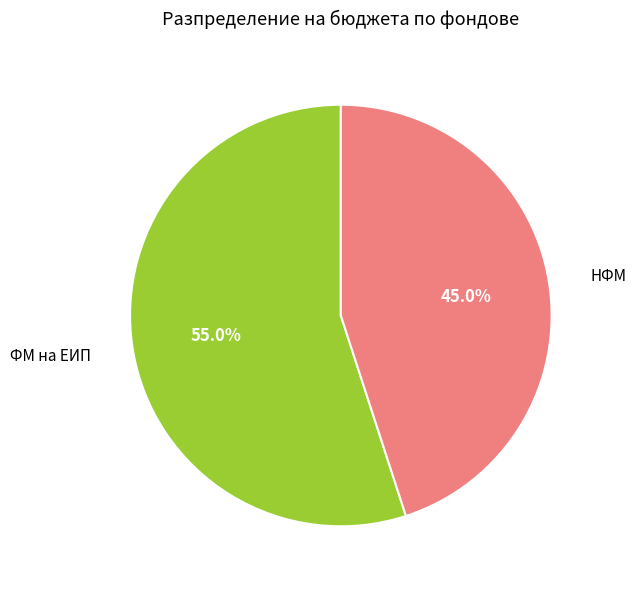

How many slices are in this pie chart?

2